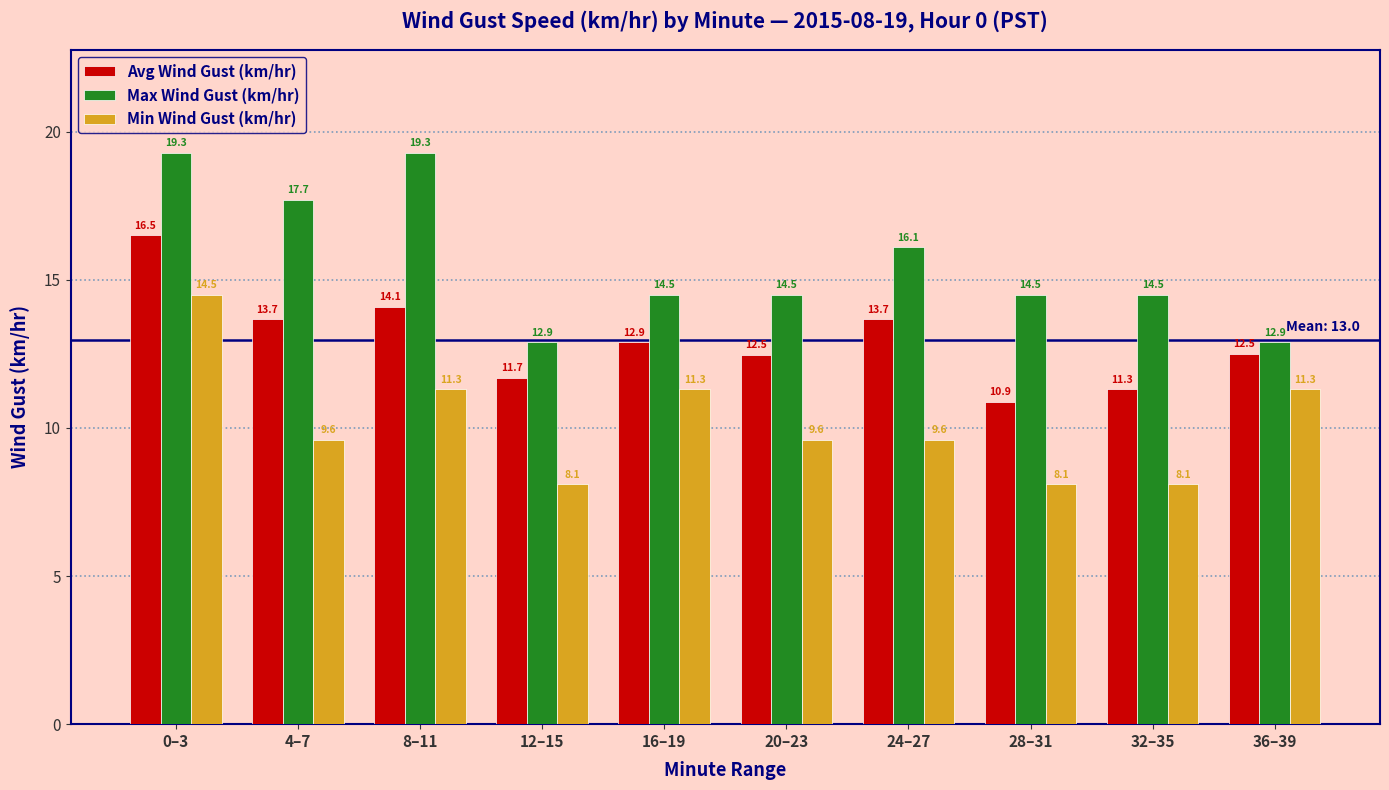

Rank the series by their average value, from highest to lowest.

Max Wind Gust (km/hr), Avg Wind Gust (km/hr), Min Wind Gust (km/hr)